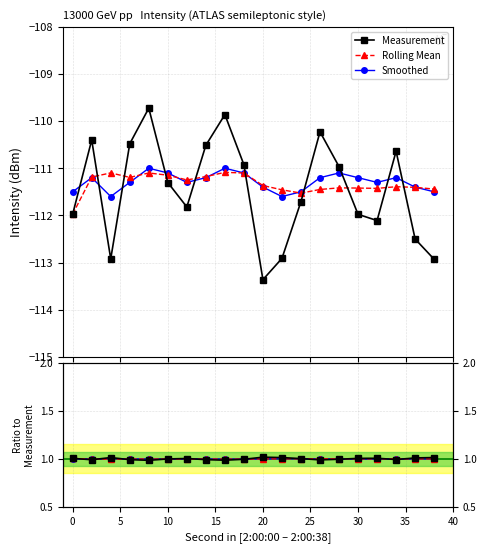

Which series has the widest spread of values?

Measurement